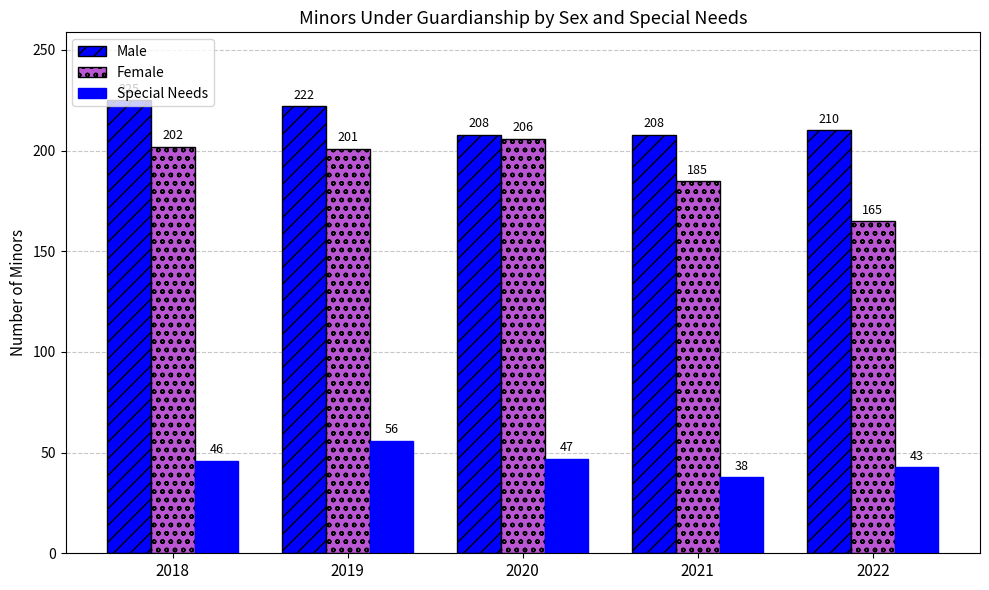

How many data points in Female are less than 201?

2